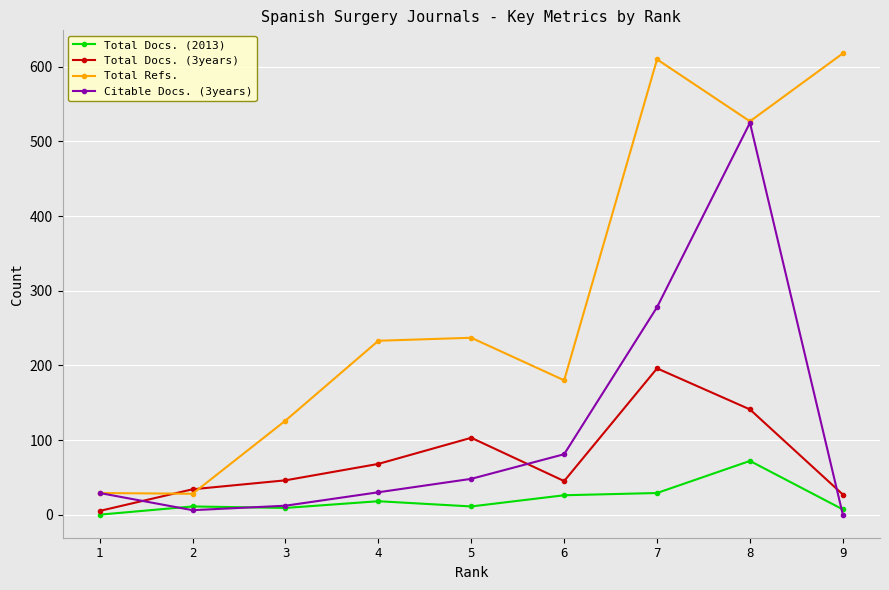

Count the number of data series in this chart.

4